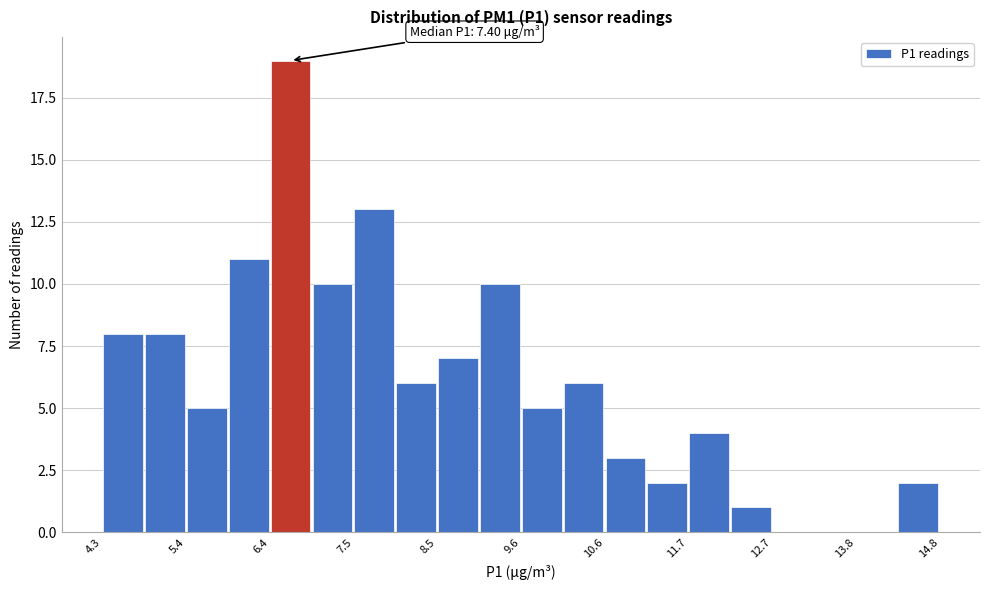

Around what value on the x-axis is the tallest bar? Give the approximate position of its centre, as read against the axis.

6.6